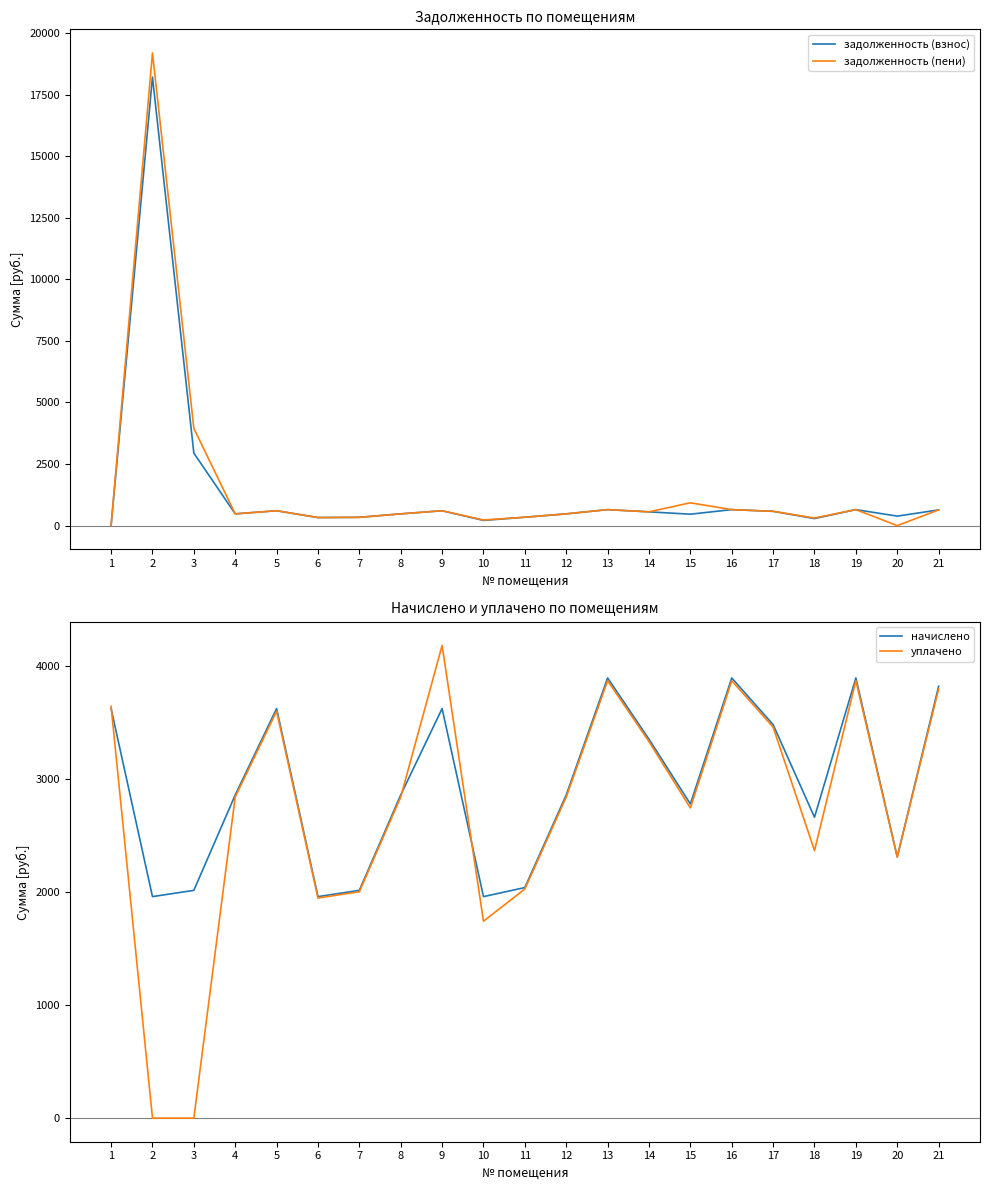

At which label does задолженность (взнос) reach its peak?

2